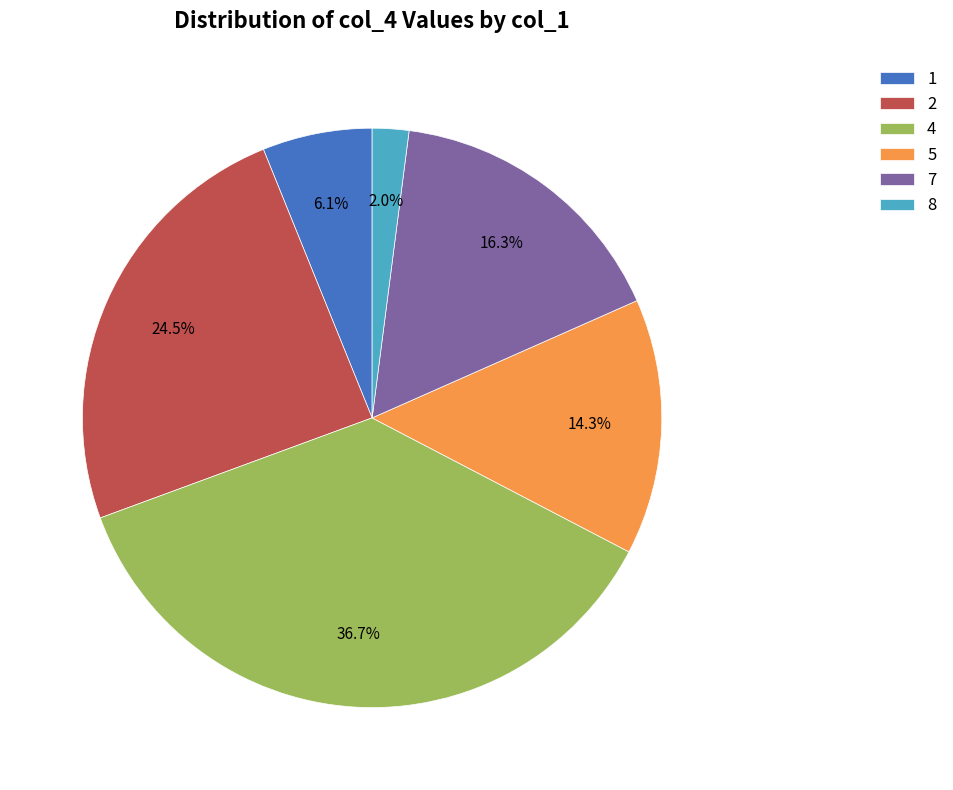

To the nearest percent, what percentage of the pie is 4?

37%